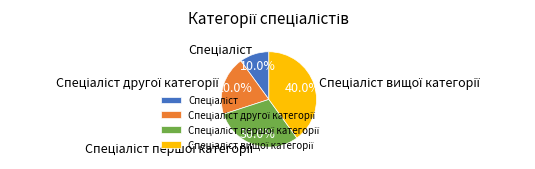

Does any single category account for the majority?

No